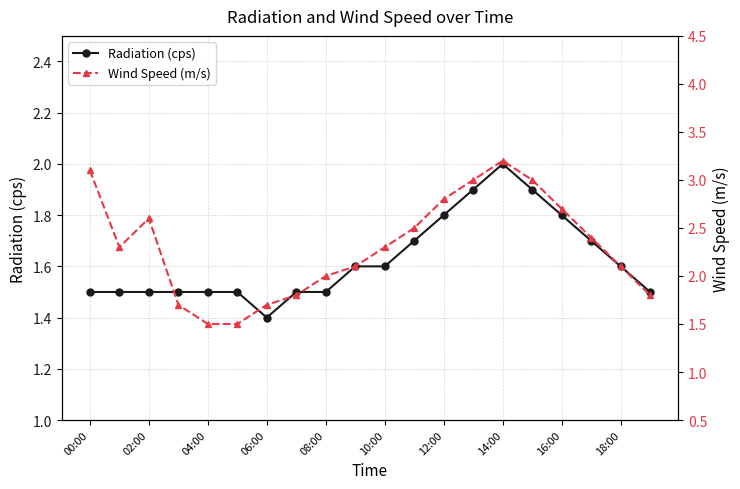

Is it true that Radiation (cps) equals 1.5 at 02:00?

True